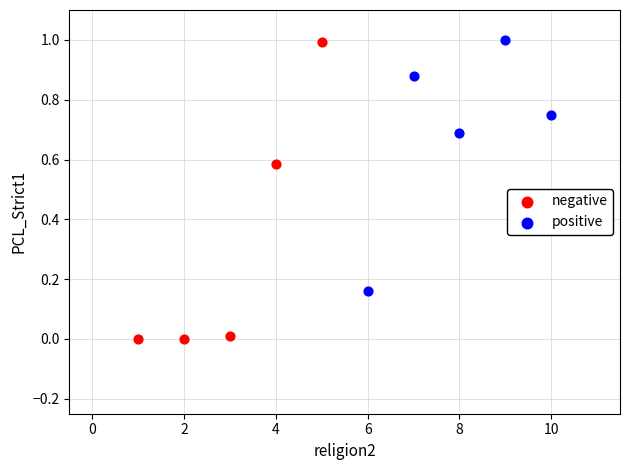

Which series reaches the minimum Y coordinate?

negative